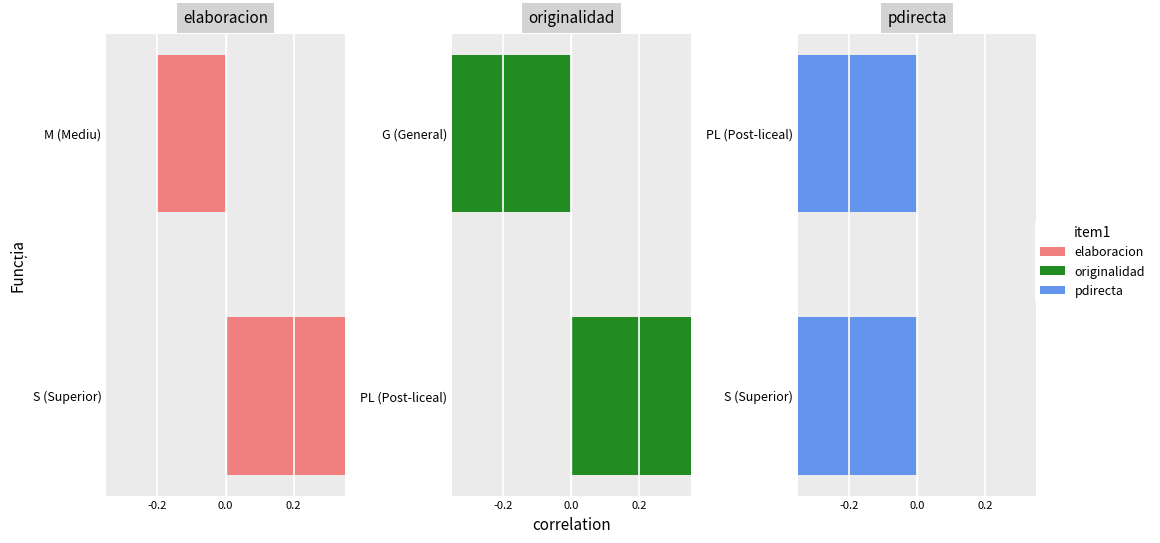

How many values in originalidad are above zero?

1